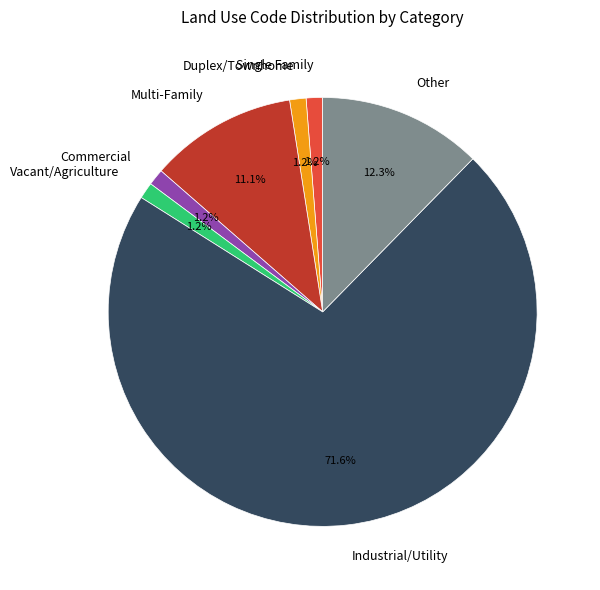

Is the sum of Vacant/Agriculture and Commercial greater than half?

No